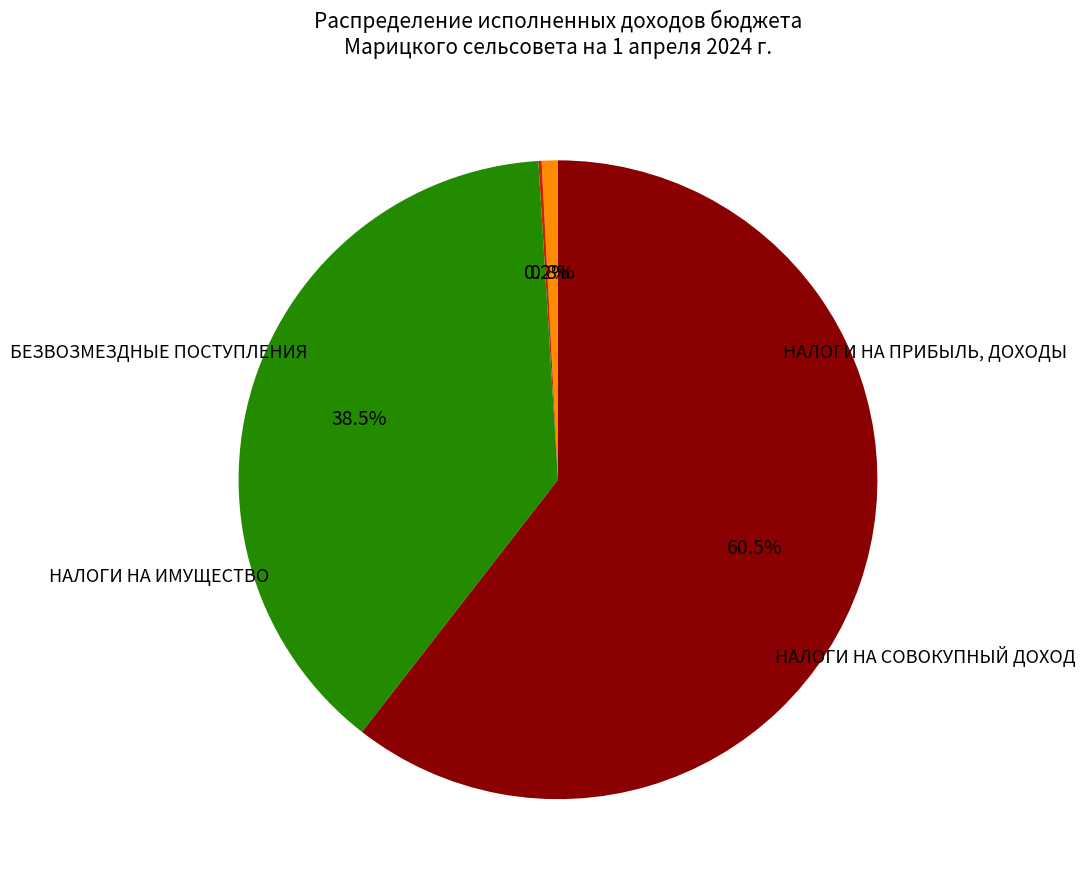

Does any single category account for the majority?

Yes